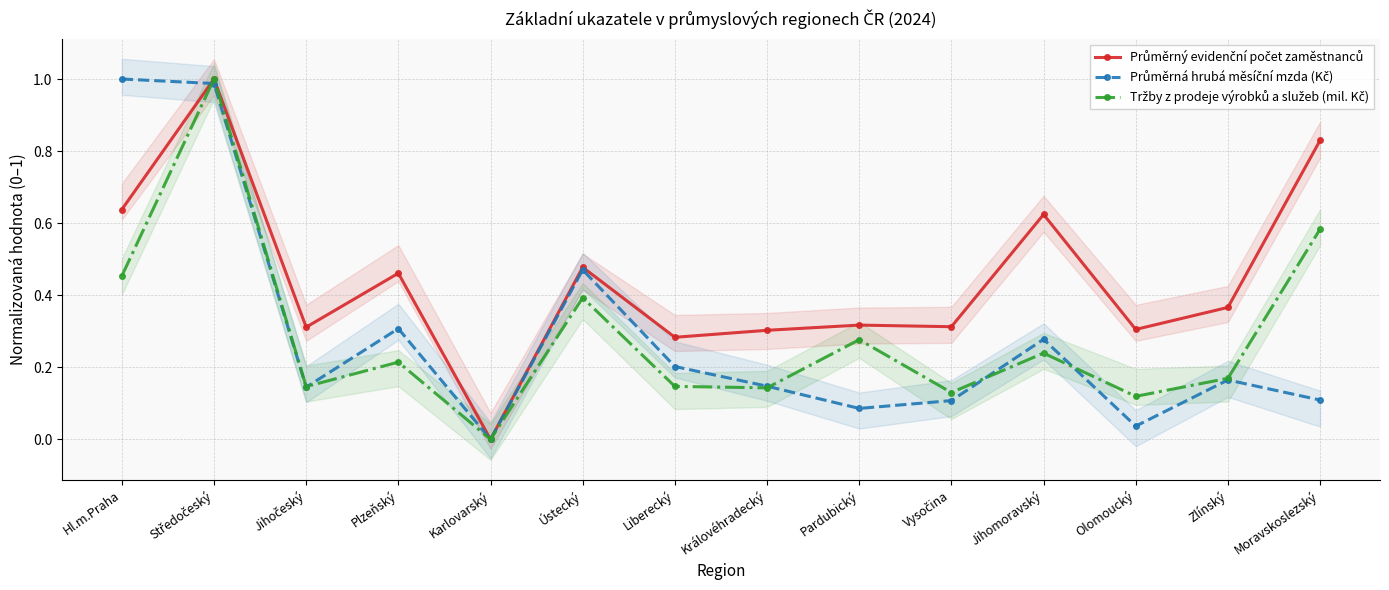

What is the label of the 6th point from the left?

Ústecký